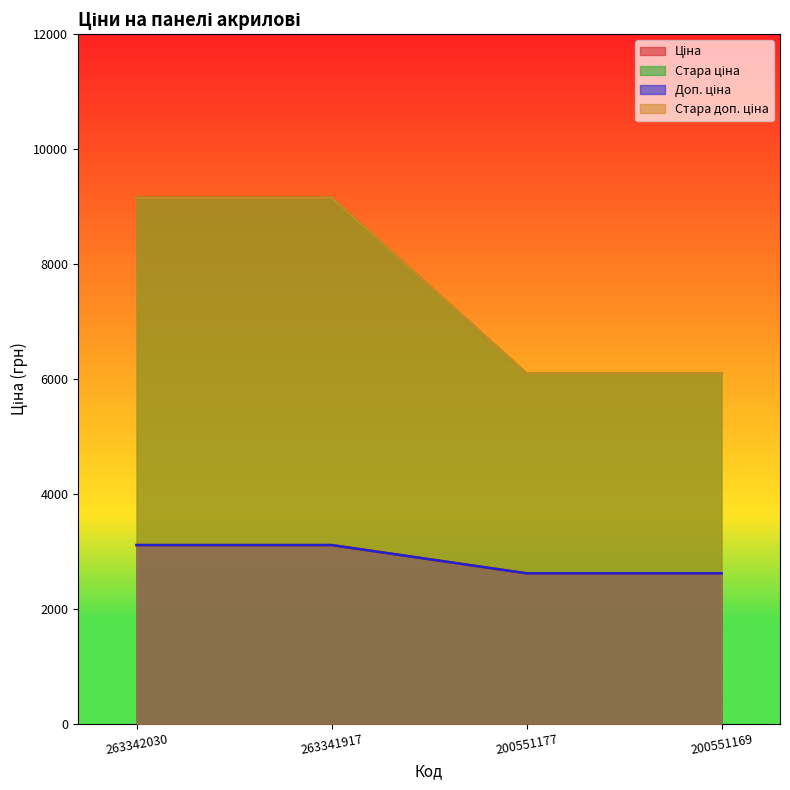

Reading right to left, extract all data points from this chart.

Ціна: 2621.3	2621.3	3112.5	3112.5
Стара ціна: 6096.2	6096.2	9154.5	9154.5
Доп. ціна: 2621.0	2621.0	3113.0	3113.0
Стара доп. ціна: 6096.2	6096.2	9154.5	9154.5